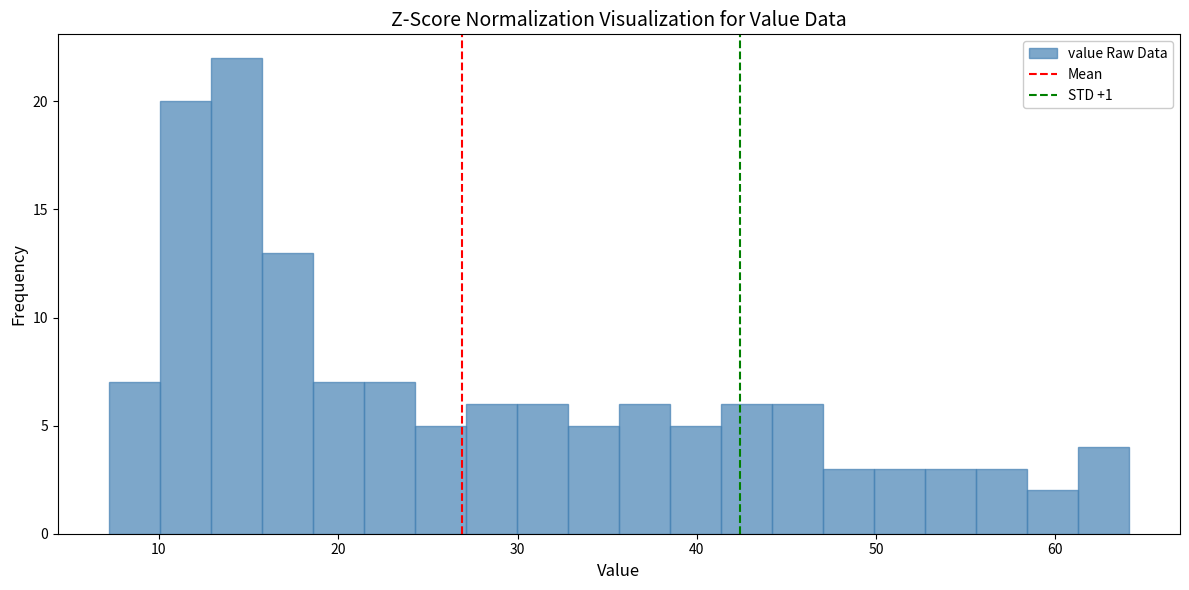

Read against the x-axis, roughly where is the centre of the tallest bar?

14